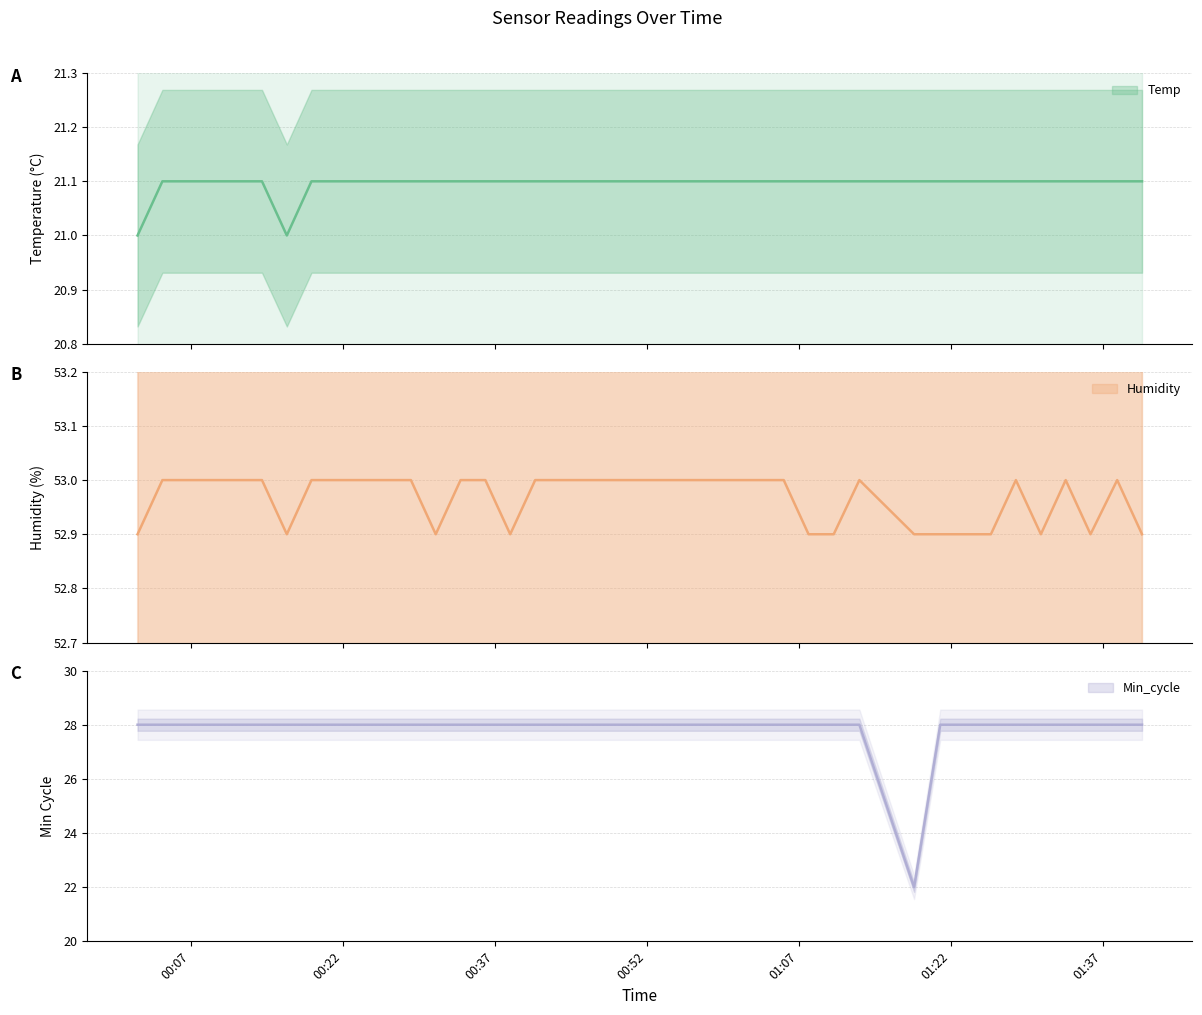

Reading left to right, extract all data points from this chart.

Temp: 2022/10/22 00:01:44=21.0	2022/10/22 00:04:11=21.1	2022/10/22 00:06:41=21.1	2022/10/22 00:09:08=21.1	2022/10/22 00:11:34=21.1	2022/10/22 00:14:01=21.1	2022/10/22 00:16:28=21.0	2022/10/22 00:18:54=21.1	2022/10/22 00:21:21=21.1	2022/10/22 00:23:49=21.1	2022/10/22 00:26:16=21.1	2022/10/22 00:28:43=21.1	2022/10/22 00:31:10=21.1	2022/10/22 00:33:37=21.1	2022/10/22 00:36:04=21.1	2022/10/22 00:38:31=21.1	2022/10/22 00:40:59=21.1	2022/10/22 00:43:26=21.1	2022/10/22 00:45:53=21.1	2022/10/22 00:48:20=21.1	2022/10/22 00:50:48=21.1	2022/10/22 00:53:16=21.1	2022/10/22 00:55:43=21.1	2022/10/22 00:58:11=21.1	2022/10/22 01:00:38=21.1	2022/10/22 01:03:04=21.1	2022/10/22 01:05:31=21.1	2022/10/22 01:07:58=21.1	2022/10/22 01:10:27=21.1	2022/10/22 01:12:59=21.1	2022/10/22 01:18:23=21.1	2022/10/22 01:20:58=21.1	2022/10/22 01:23:30=21.1	2022/10/22 01:25:58=21.1	2022/10/22 01:28:26=21.1	2022/10/22 01:30:54=21.1	2022/10/22 01:33:21=21.1	2022/10/22 01:35:48=21.1	2022/10/22 01:38:26=21.1	2022/10/22 01:40:53=21.1
Humidity: 2022/10/22 00:01:44=52.9	2022/10/22 00:04:11=53.0	2022/10/22 00:06:41=53.0	2022/10/22 00:09:08=53.0	2022/10/22 00:11:34=53.0	2022/10/22 00:14:01=53.0	2022/10/22 00:16:28=52.9	2022/10/22 00:18:54=53.0	2022/10/22 00:21:21=53.0	2022/10/22 00:23:49=53.0	2022/10/22 00:26:16=53.0	2022/10/22 00:28:43=53.0	2022/10/22 00:31:10=52.9	2022/10/22 00:33:37=53.0	2022/10/22 00:36:04=53.0	2022/10/22 00:38:31=52.9	2022/10/22 00:40:59=53.0	2022/10/22 00:43:26=53.0	2022/10/22 00:45:53=53.0	2022/10/22 00:48:20=53.0	2022/10/22 00:50:48=53.0	2022/10/22 00:53:16=53.0	2022/10/22 00:55:43=53.0	2022/10/22 00:58:11=53.0	2022/10/22 01:00:38=53.0	2022/10/22 01:03:04=53.0	2022/10/22 01:05:31=53.0	2022/10/22 01:07:58=52.9	2022/10/22 01:10:27=52.9	2022/10/22 01:12:59=53.0	2022/10/22 01:18:23=52.9	2022/10/22 01:20:58=52.9	2022/10/22 01:23:30=52.9	2022/10/22 01:25:58=52.9	2022/10/22 01:28:26=53.0	2022/10/22 01:30:54=52.9	2022/10/22 01:33:21=53.0	2022/10/22 01:35:48=52.9	2022/10/22 01:38:26=53.0	2022/10/22 01:40:53=52.9
Min_cycle: 2022/10/22 00:01:44=28.0	2022/10/22 00:04:11=28.0	2022/10/22 00:06:41=28.0	2022/10/22 00:09:08=28.0	2022/10/22 00:11:34=28.0	2022/10/22 00:14:01=28.0	2022/10/22 00:16:28=28.0	2022/10/22 00:18:54=28.0	2022/10/22 00:21:21=28.0	2022/10/22 00:23:49=28.0	2022/10/22 00:26:16=28.0	2022/10/22 00:28:43=28.0	2022/10/22 00:31:10=28.0	2022/10/22 00:33:37=28.0	2022/10/22 00:36:04=28.0	2022/10/22 00:38:31=28.0	2022/10/22 00:40:59=28.0	2022/10/22 00:43:26=28.0	2022/10/22 00:45:53=28.0	2022/10/22 00:48:20=28.0	2022/10/22 00:50:48=28.0	2022/10/22 00:53:16=28.0	2022/10/22 00:55:43=28.0	2022/10/22 00:58:11=28.0	2022/10/22 01:00:38=28.0	2022/10/22 01:03:04=28.0	2022/10/22 01:05:31=28.0	2022/10/22 01:07:58=28.0	2022/10/22 01:10:27=28.0	2022/10/22 01:12:59=28.0	2022/10/22 01:18:23=22.0	2022/10/22 01:20:58=28.0	2022/10/22 01:23:30=28.0	2022/10/22 01:25:58=28.0	2022/10/22 01:28:26=28.0	2022/10/22 01:30:54=28.0	2022/10/22 01:33:21=28.0	2022/10/22 01:35:48=28.0	2022/10/22 01:38:26=28.0	2022/10/22 01:40:53=28.0